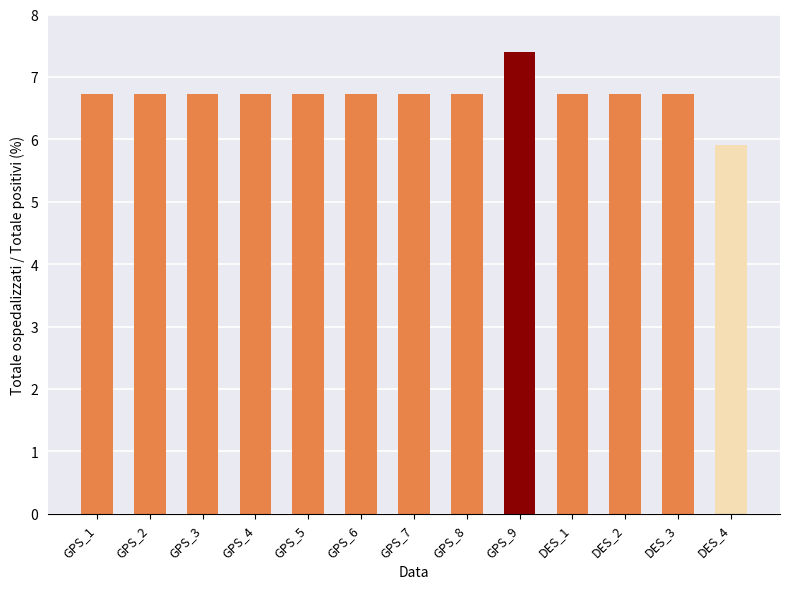

What is the average value?

6.7